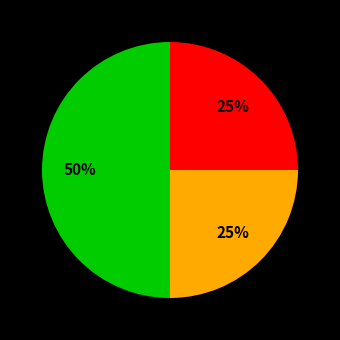

To the nearest percent, what is the difference between the largest and smallest slice percentages?

25%